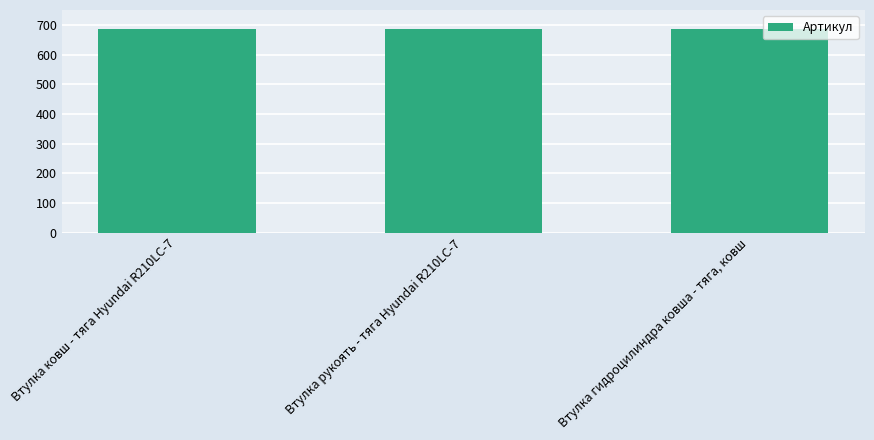

What is the value of the 2nd bar from the left?

685